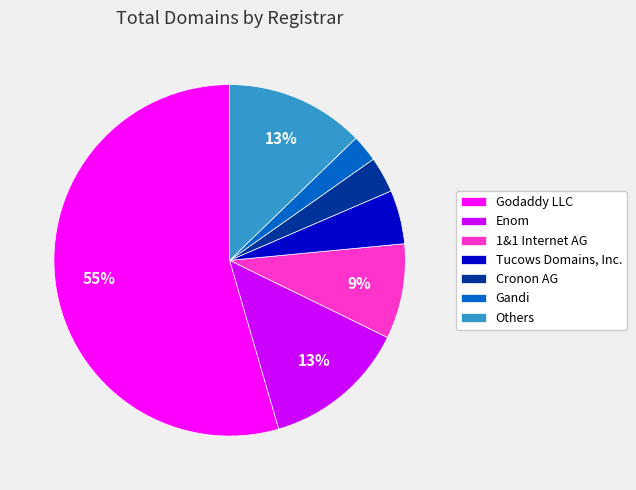

Between Godaddy LLC and Enom, which is larger?

Godaddy LLC